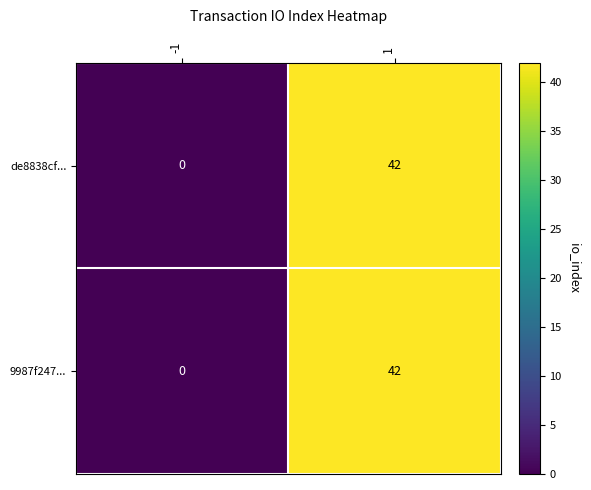

What is the approximate value of de8838cf... at 1, to the nearest 10?

40